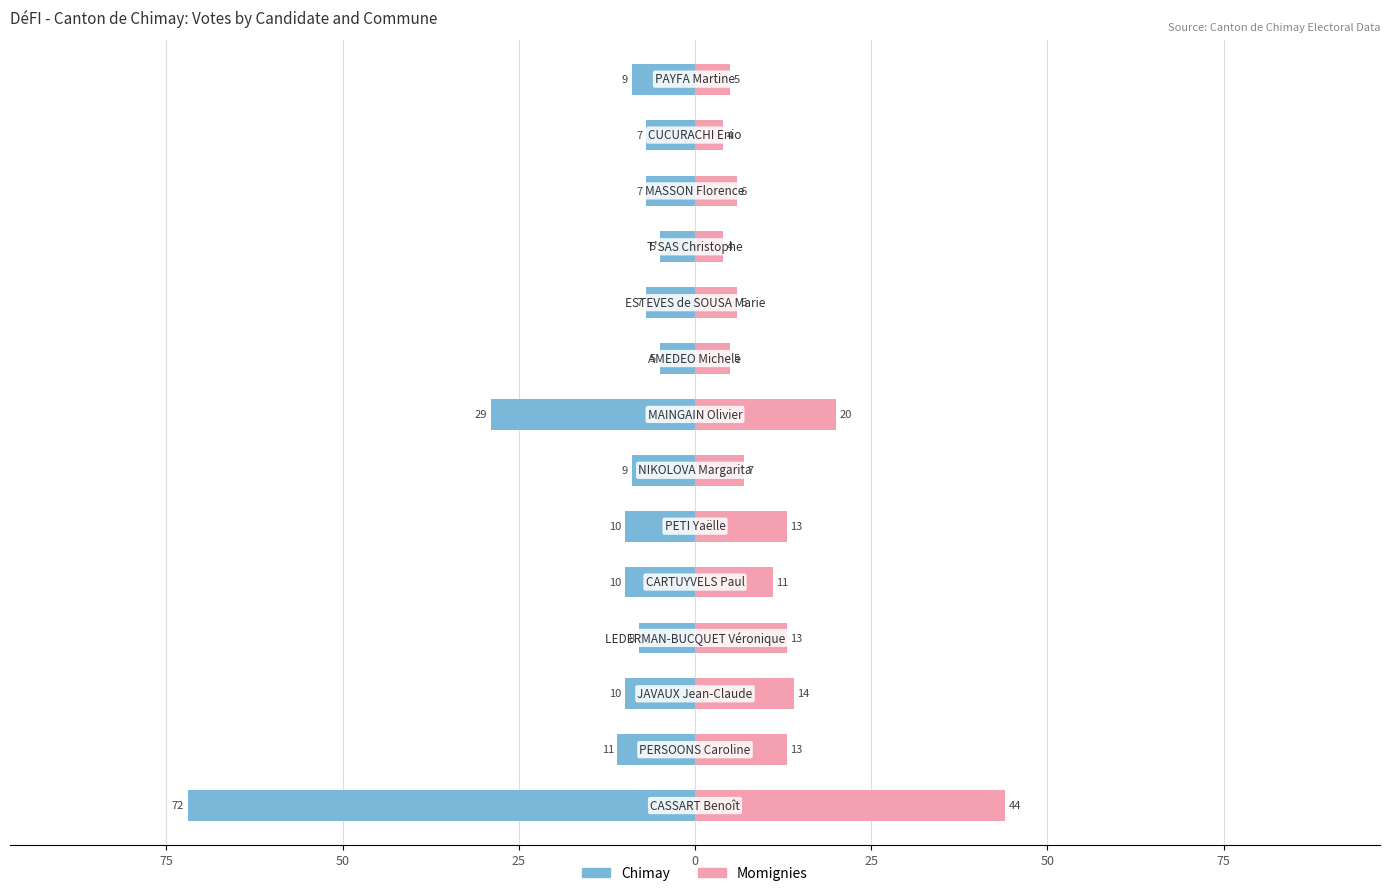

Does the chart contain stacked bars?

No